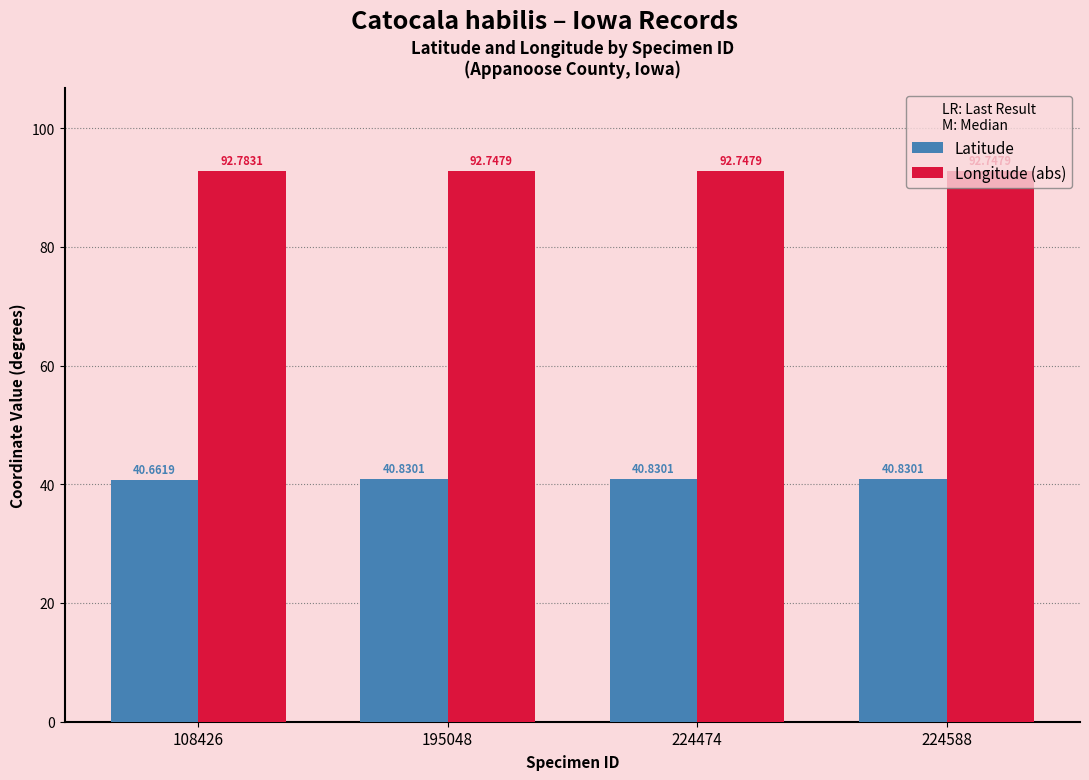

What are all the series names shown in the legend?

Latitude, Longitude (abs)